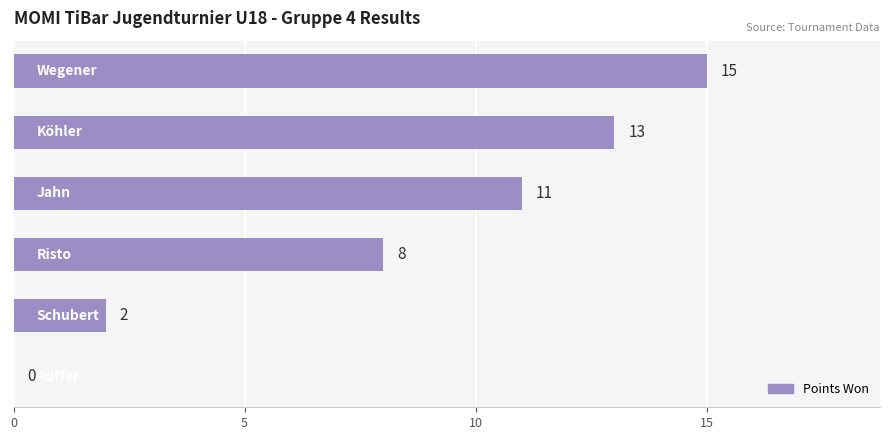

What is the sum of all values?

49